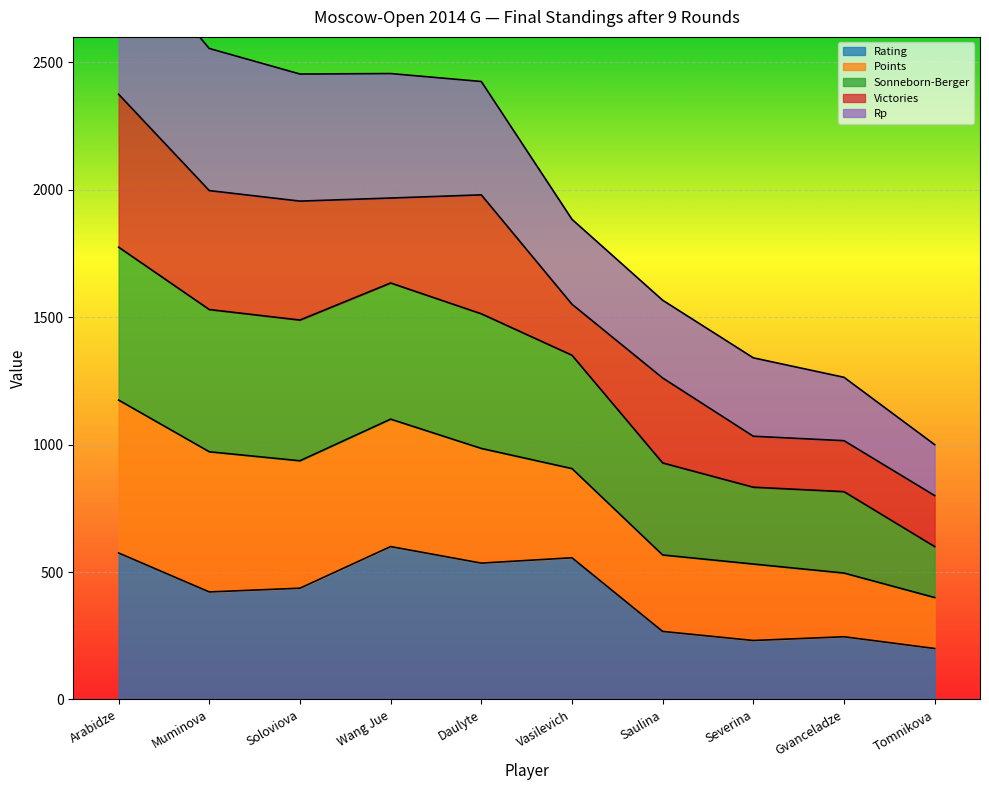

Which series has the largest range (max minus min)?

Points